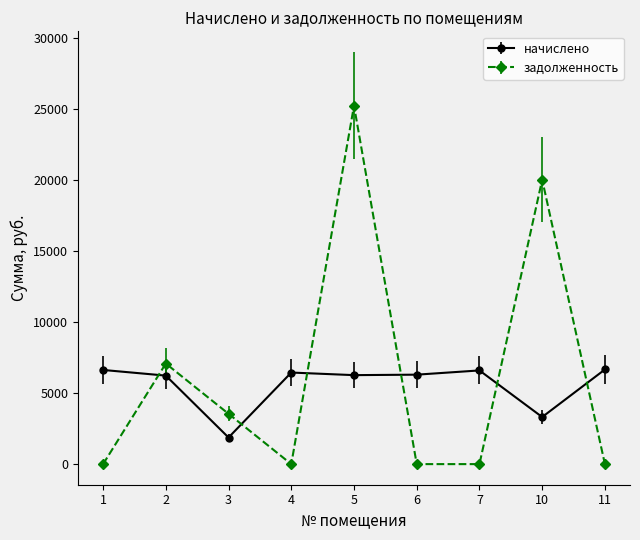

True or false: начислено has more than 2 interior local peaks.

False